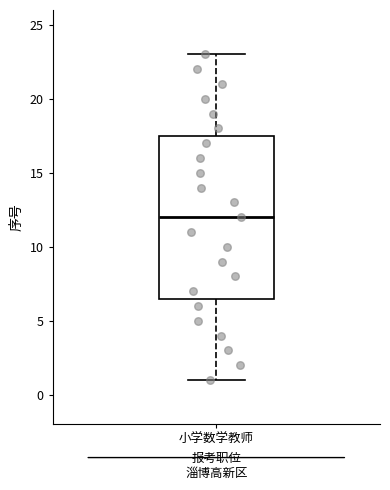

Where does the lower whisker of the box for 小学数学教师 end on the y-axis? The values are not printed on the chart, so give them approximately, as read against the axis.

1.0